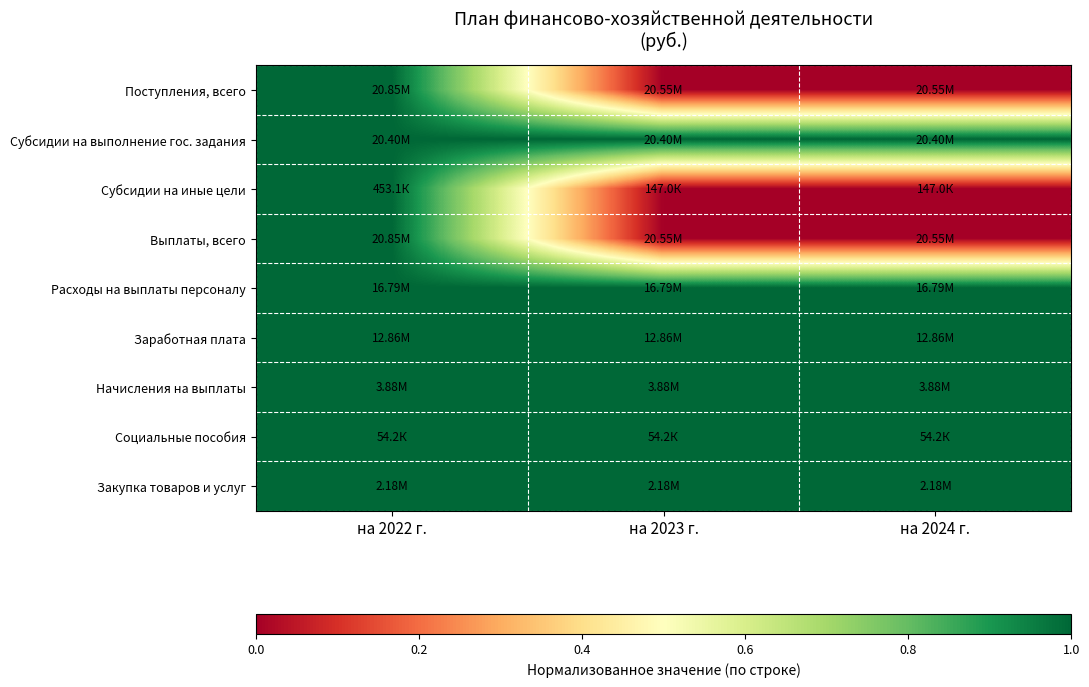

Count the number of data series in this chart.

9